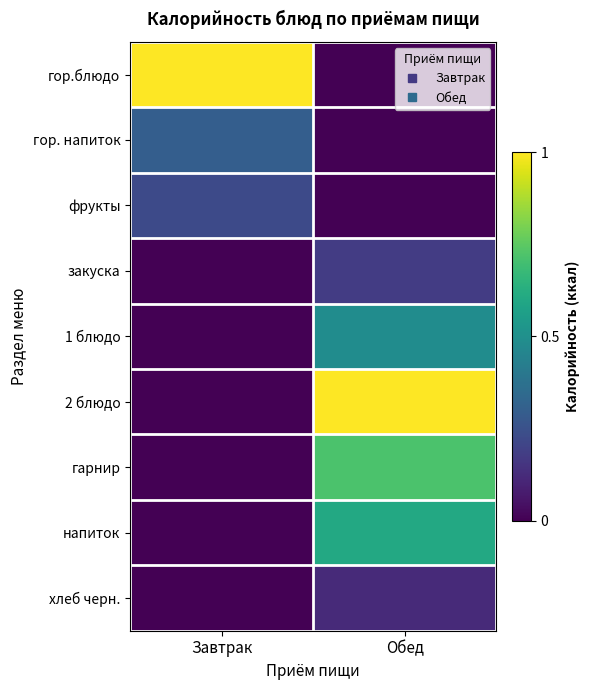

What is the difference between the highest and lowest values at Завтрак?

1.0